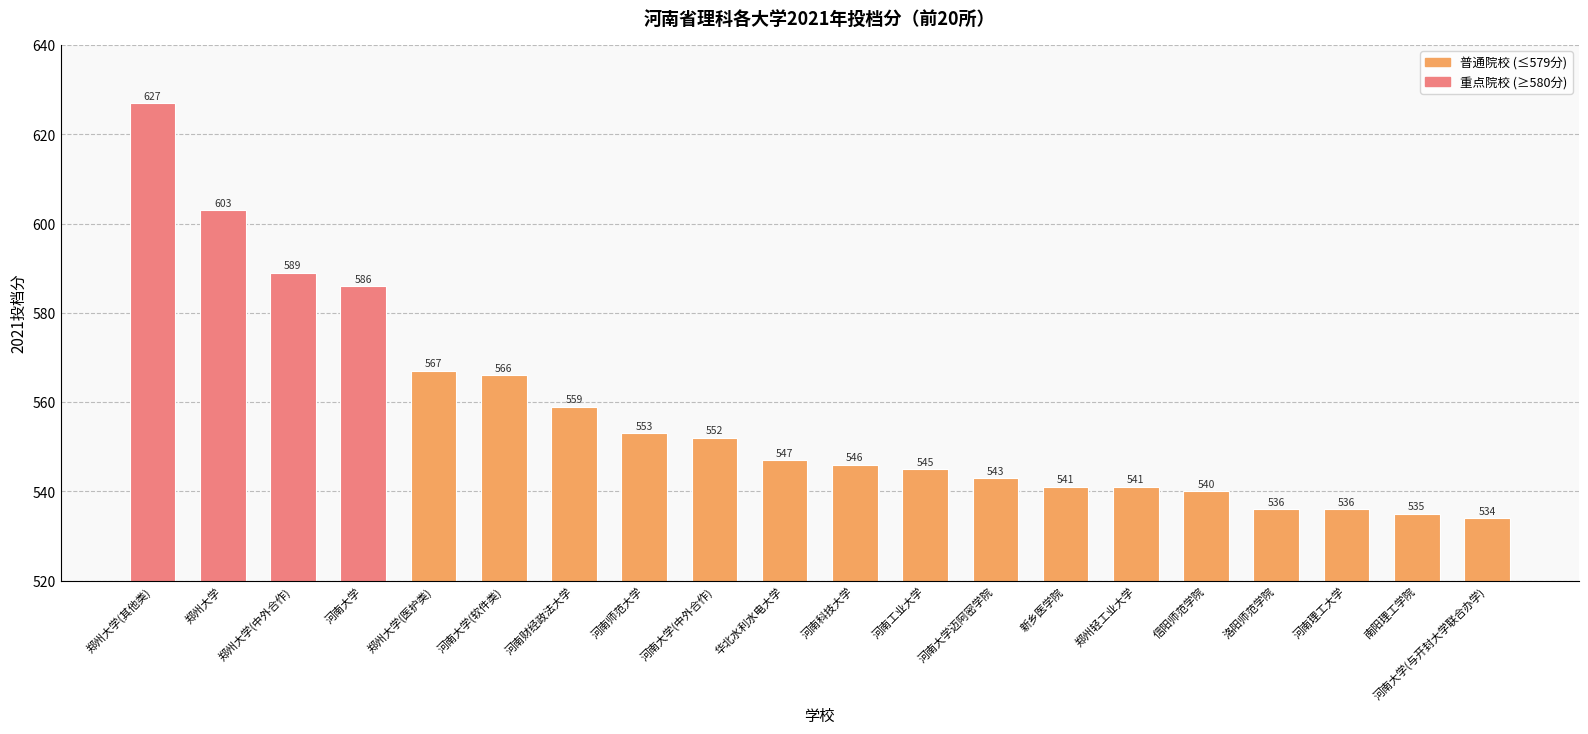

Which has a higher value, 河南理工大学 or 郑州大学?

郑州大学